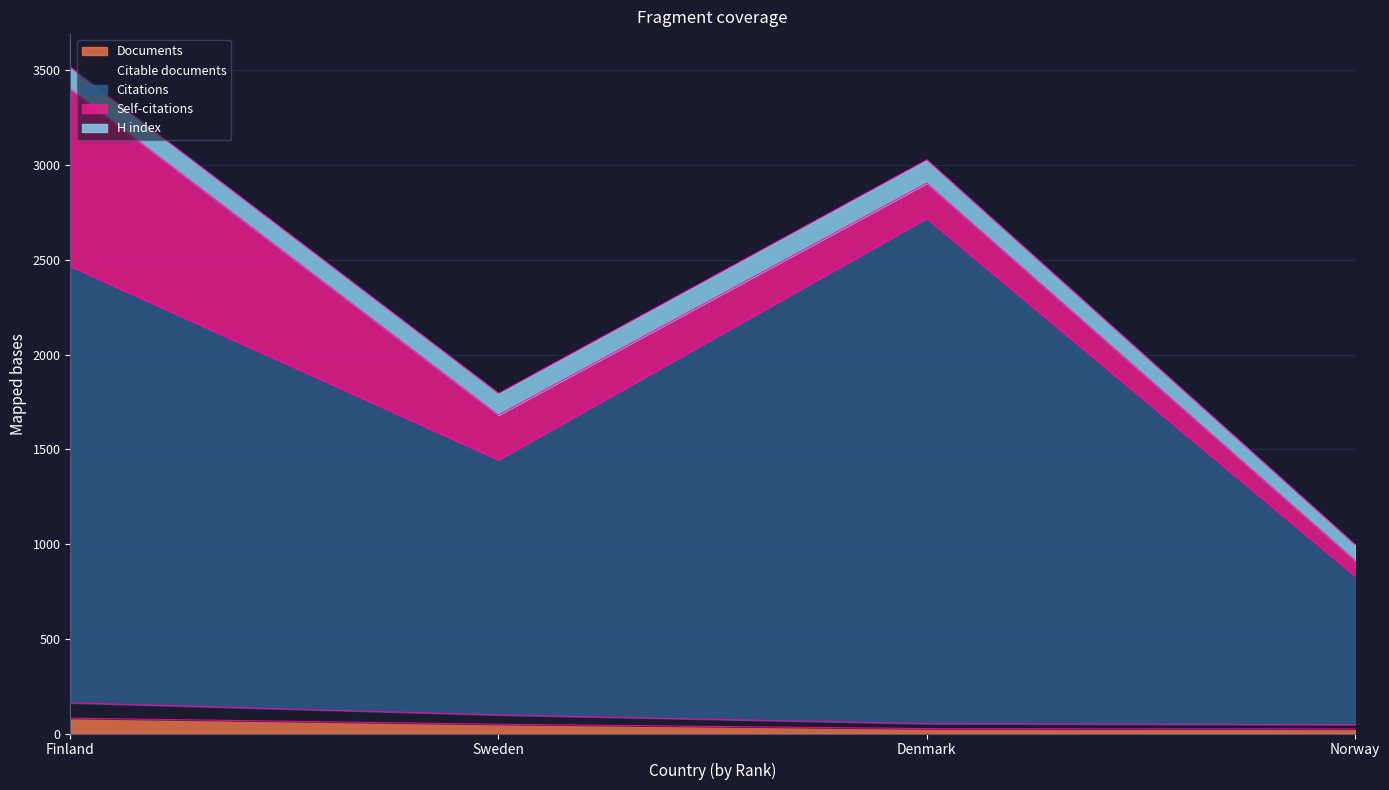

What is the difference between the maximum and minimum values in the Documents series?

57